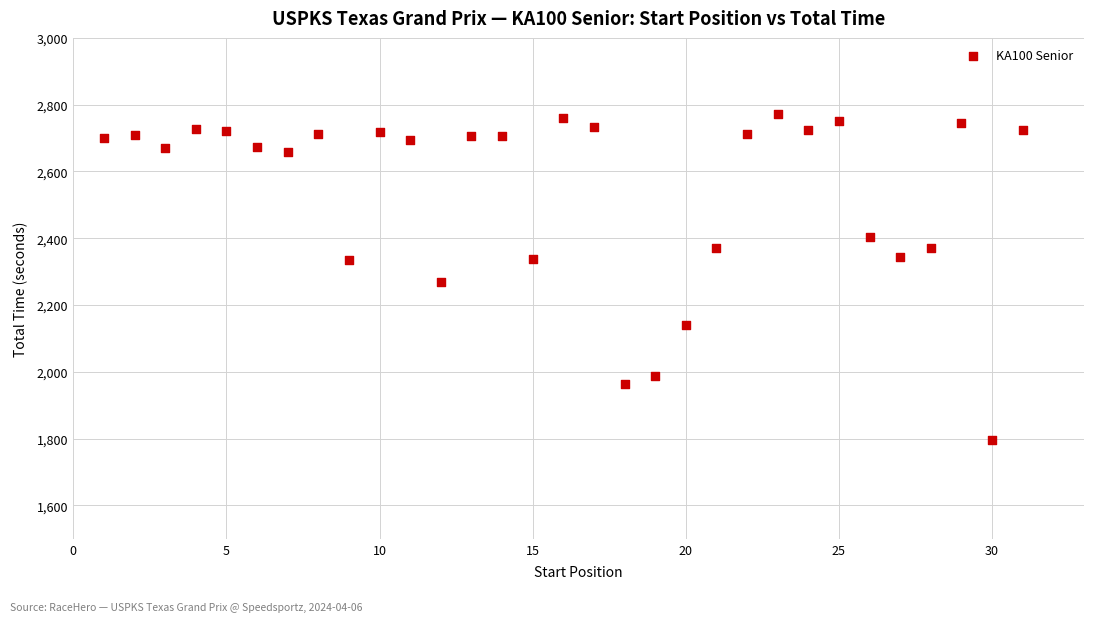

What is the range of X values (max minus min)?

30.0